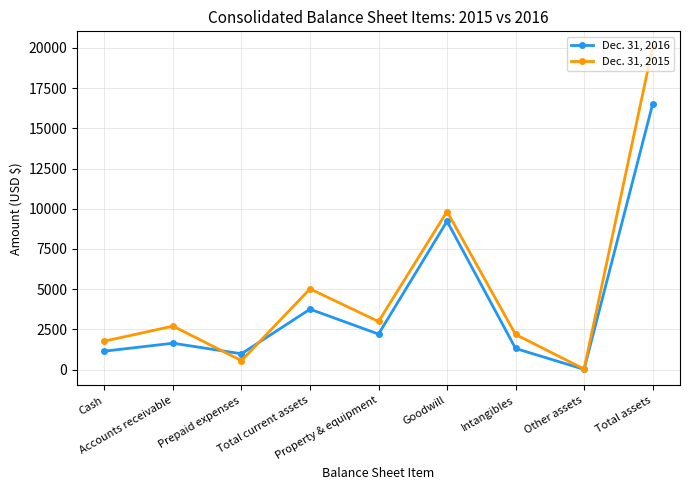

What is the label of the 6th point from the left?

Goodwill